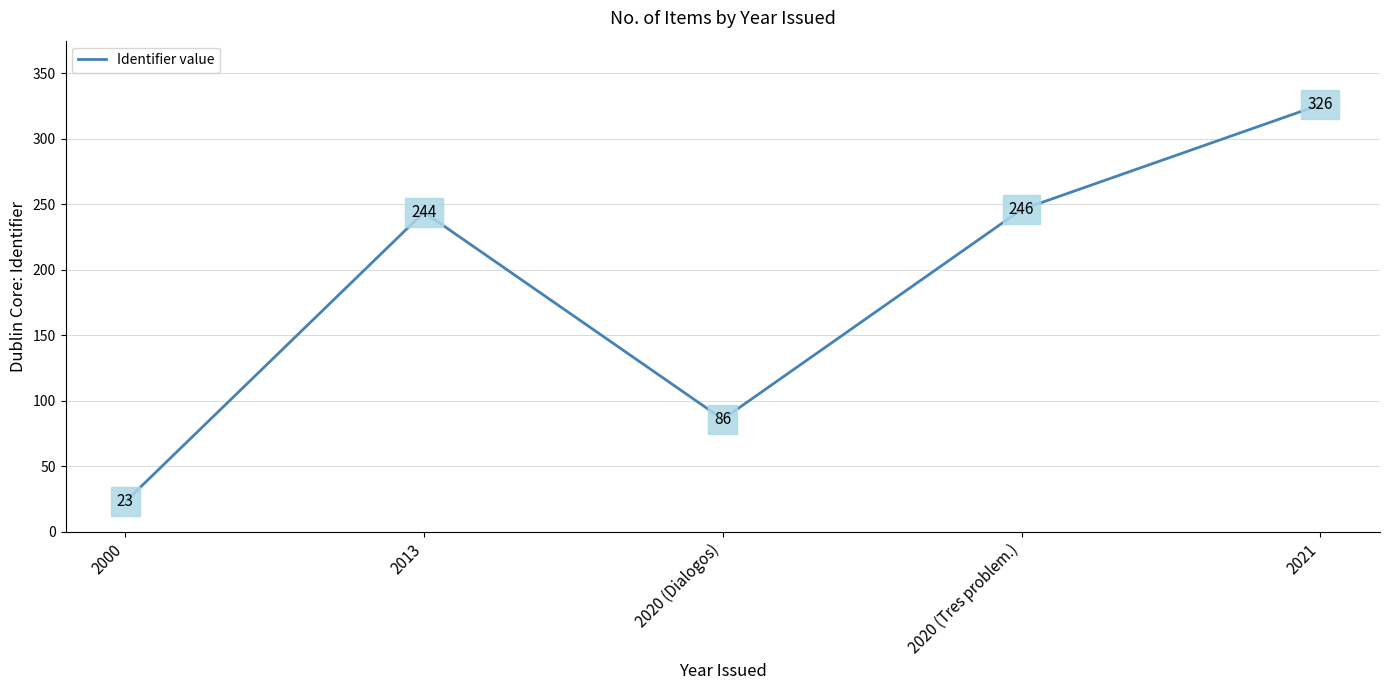

List the labels in order of value, smallest first.

2000, 2020 (Dialogos), 2013, 2020 (Tres problem.), 2021